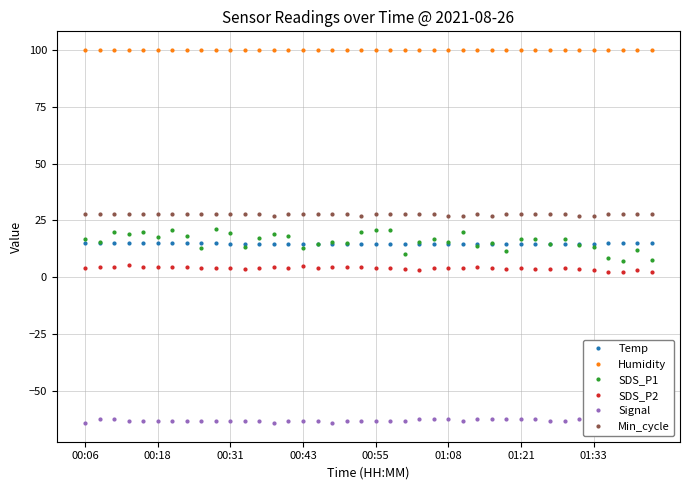

What is the highest value of the Humidity series?

99.9